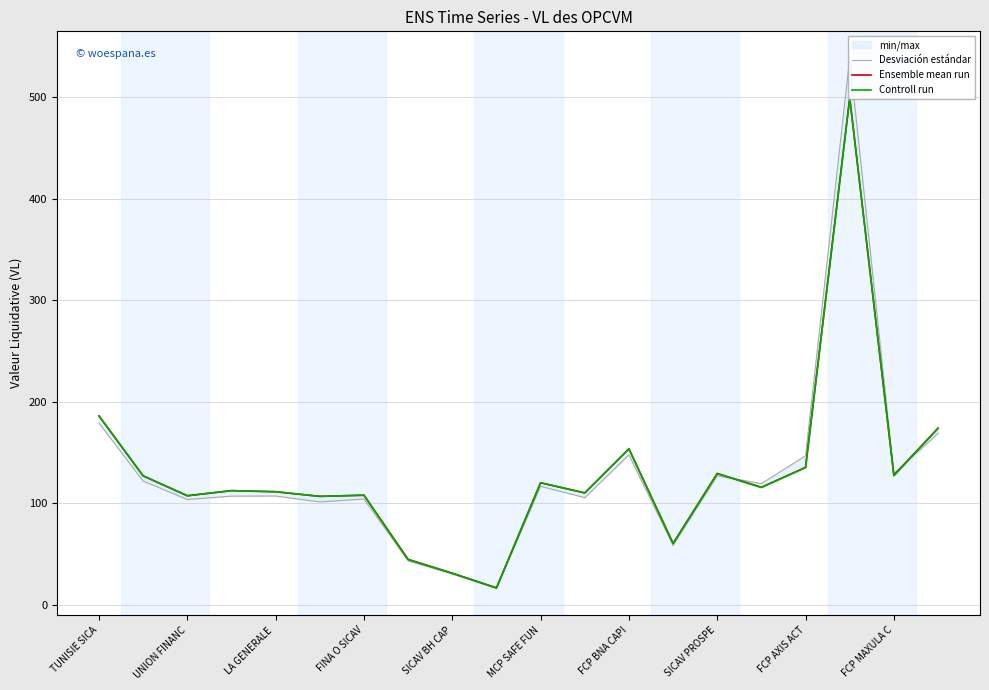

True or false: Controll run has a value of 296.5 at TUNISIE SICA.

False